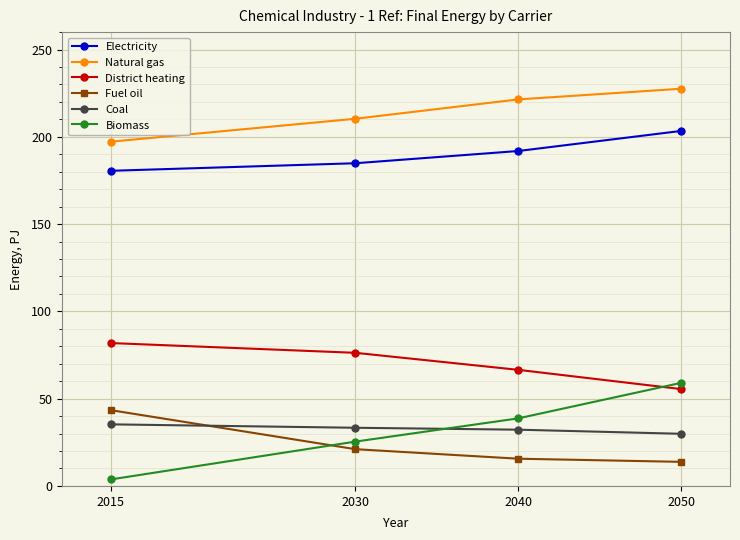

The Electricity series shows 248.4 at 2015. True or false?

False